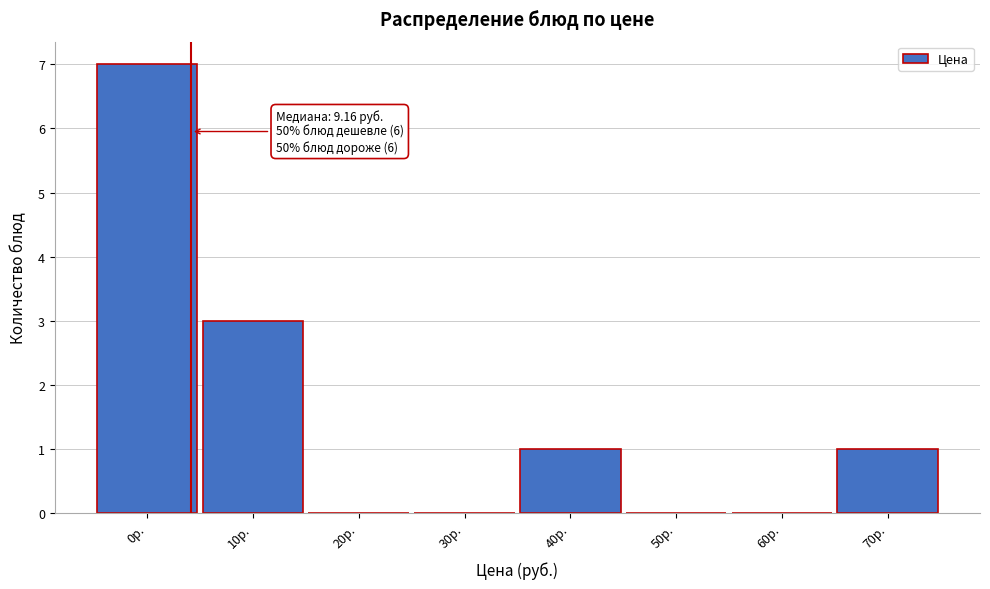

Reading left to right, transcribe all the data shown in this chart.

0р.=7	10р.=3	20р.=0	30р.=0	40р.=1	50р.=0	60р.=0	70р.=1